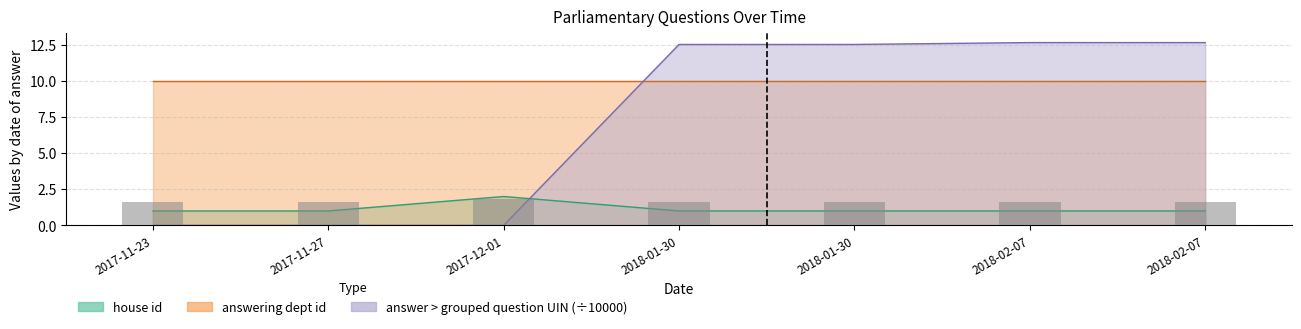

Is it true that answer > grouped question UIN equals 12.6 at 2018-02-07?

True